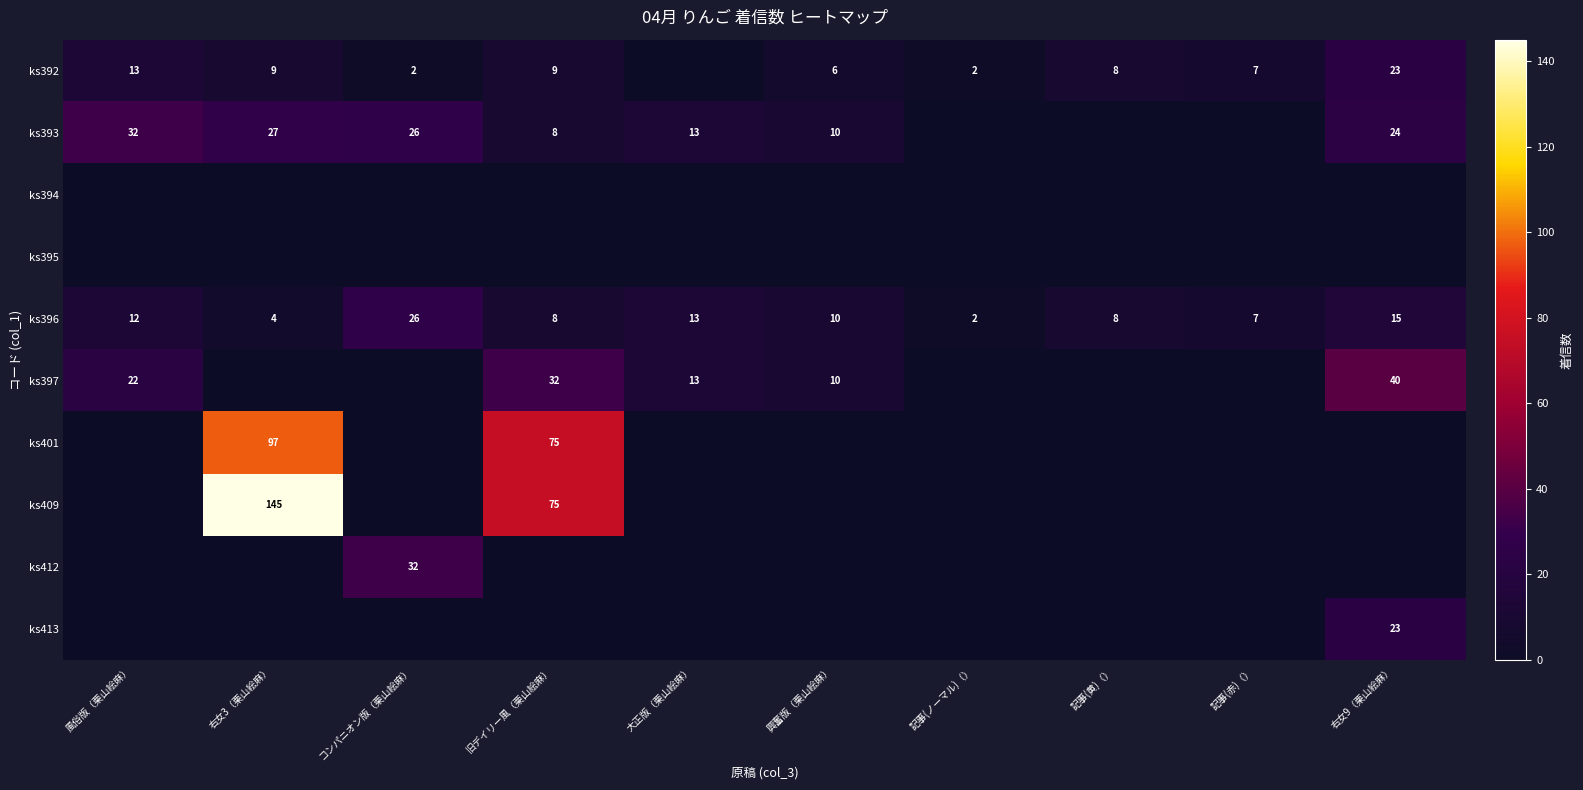

Which has a higher value, 記事(黄)（） or コンパニオン版（栗山絵麻）?

記事(黄)（）